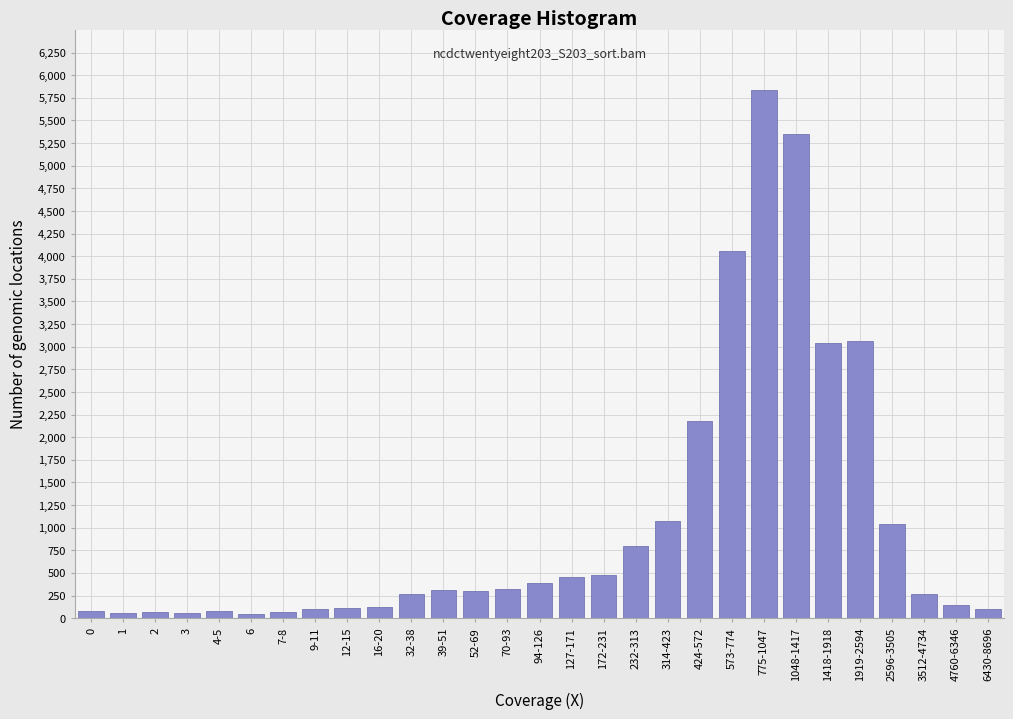

What is the sum of all values?

30265